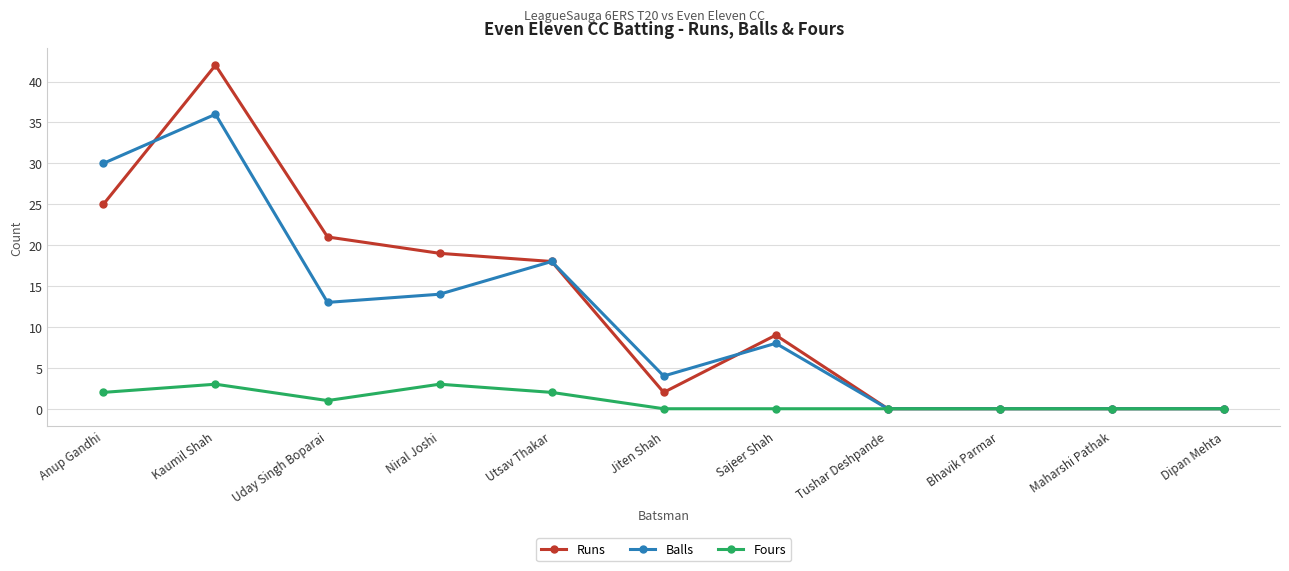

Reading left to right, transcribe all the data shown in this chart.

Runs: Anup Gandhi=25	Kaumil Shah=42	Uday Singh Boparai=21	Niral Joshi=19	Utsav Thakar=18	Jiten Shah=2	Sajeer Shah=9	Tushar Deshpande=0	Bhavik Parmar=0	Maharshi Pathak=0	Dipan Mehta=0
Balls: Anup Gandhi=30	Kaumil Shah=36	Uday Singh Boparai=13	Niral Joshi=14	Utsav Thakar=18	Jiten Shah=4	Sajeer Shah=8	Tushar Deshpande=0	Bhavik Parmar=0	Maharshi Pathak=0	Dipan Mehta=0
Fours: Anup Gandhi=2	Kaumil Shah=3	Uday Singh Boparai=1	Niral Joshi=3	Utsav Thakar=2	Jiten Shah=0	Sajeer Shah=0	Tushar Deshpande=0	Bhavik Parmar=0	Maharshi Pathak=0	Dipan Mehta=0